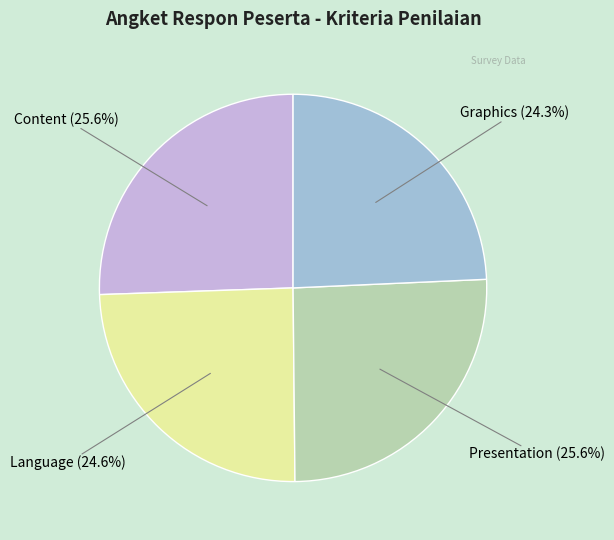

What percentage do Language and Graphics together represent?

48.9%